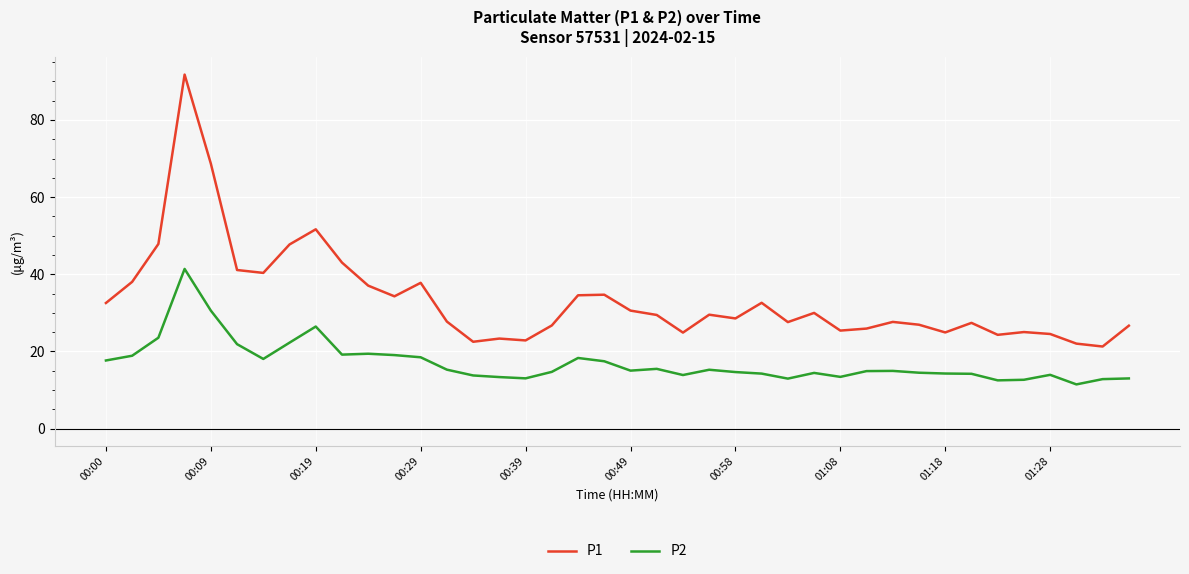

Which series has the largest range (max minus min)?

P1